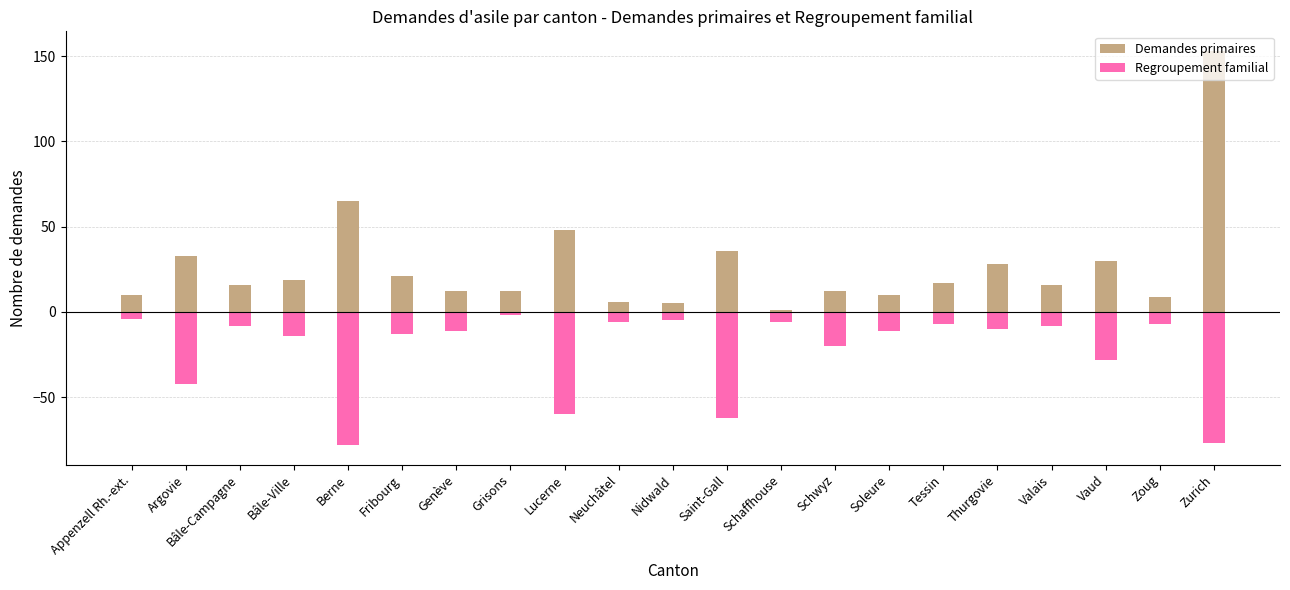

What is the maximum value shown in the chart?

153